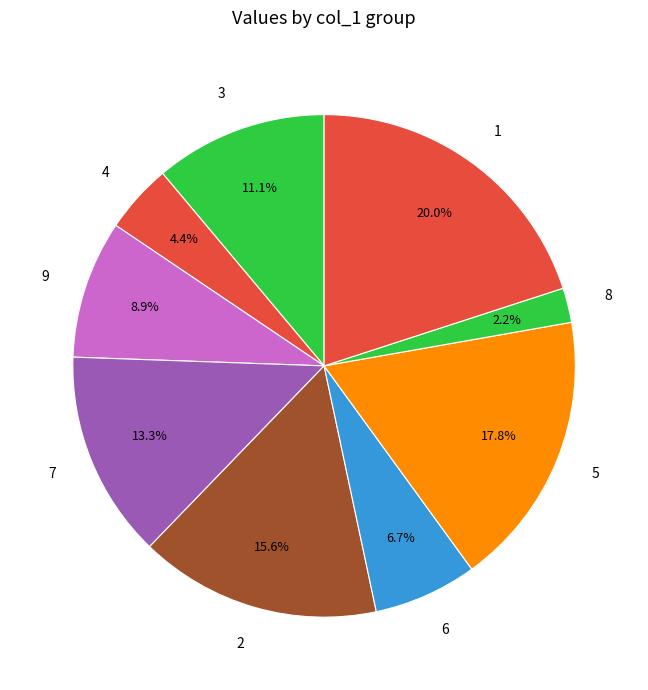

To the nearest percent, what is the difference between the largest and smallest slice percentages?

18%